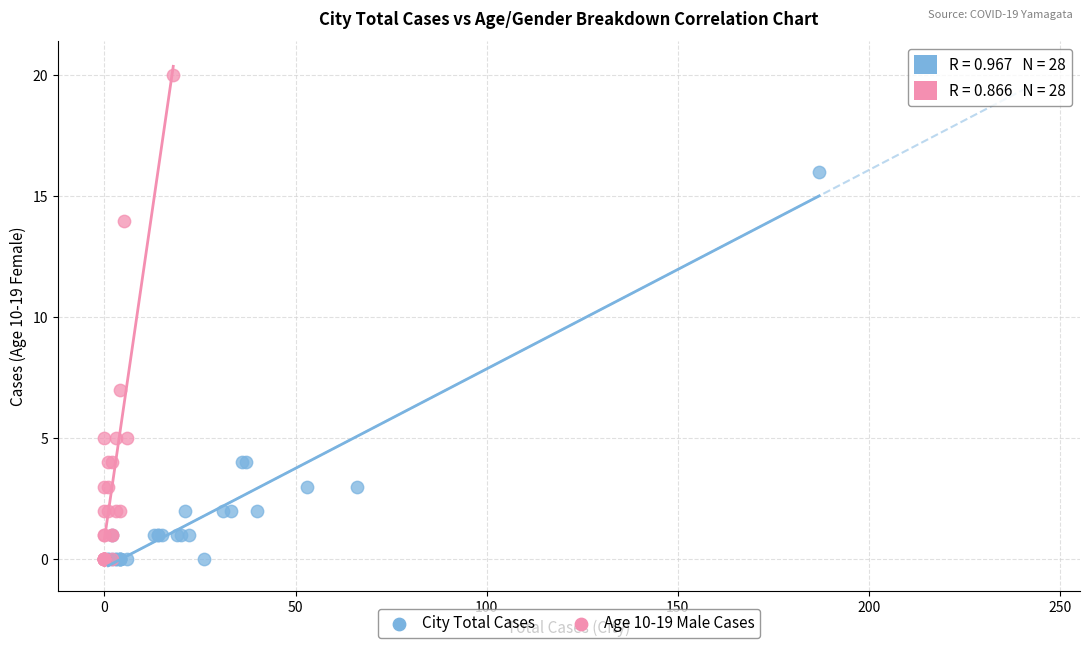

Which series reaches the maximum Y coordinate?

Age 10-19 Male Cases